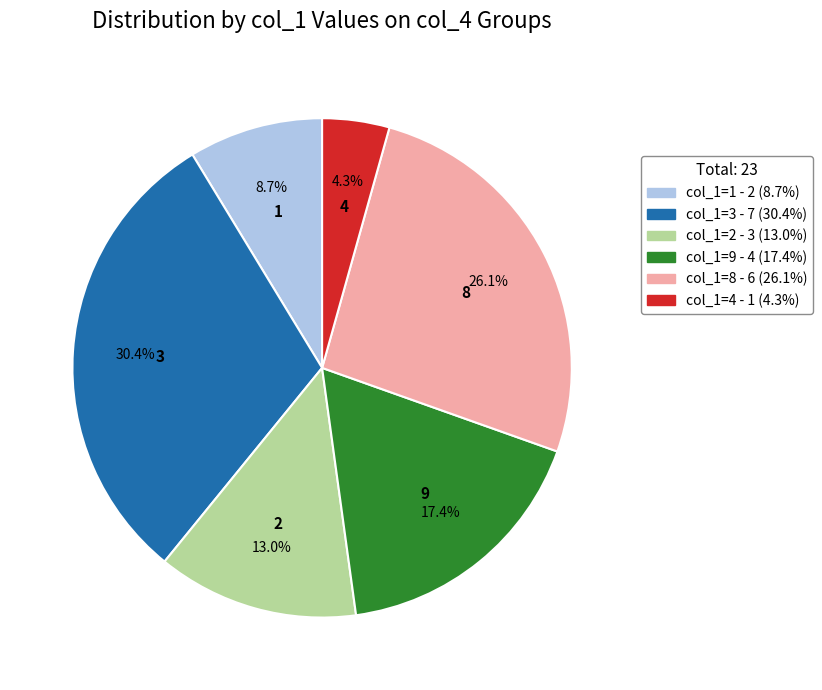

Does any single category account for the majority?

No